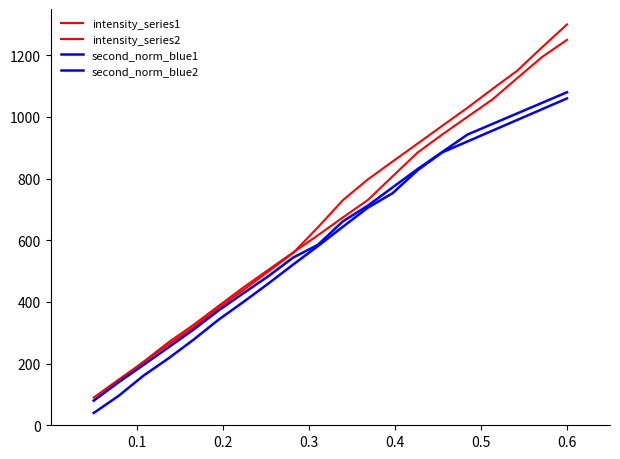

How many lines are shown in the chart?

4